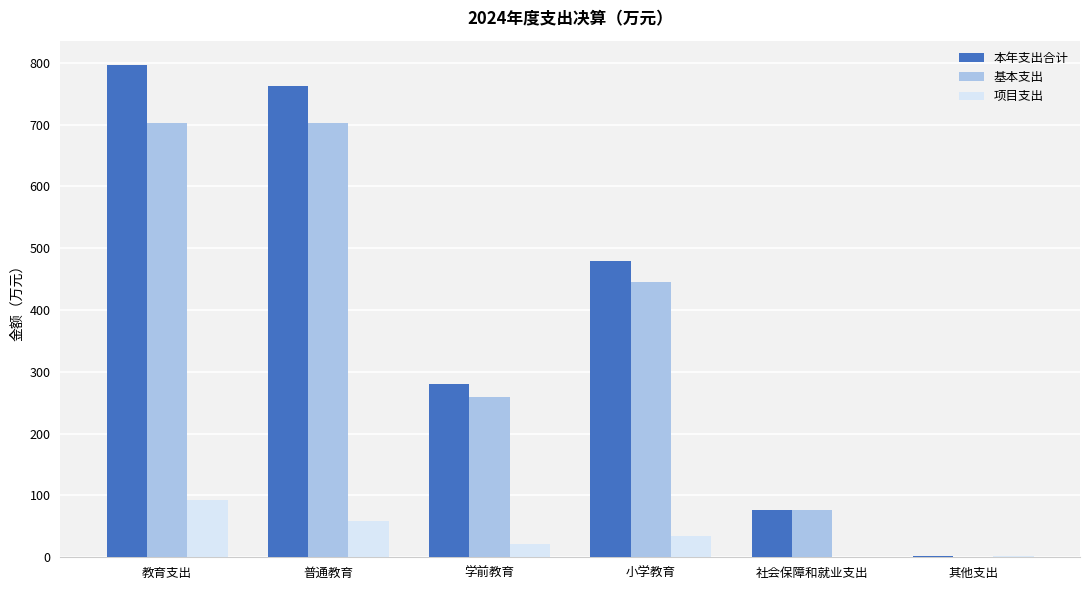

What is the total value across all series at 社会保障和就业支出?

152.3